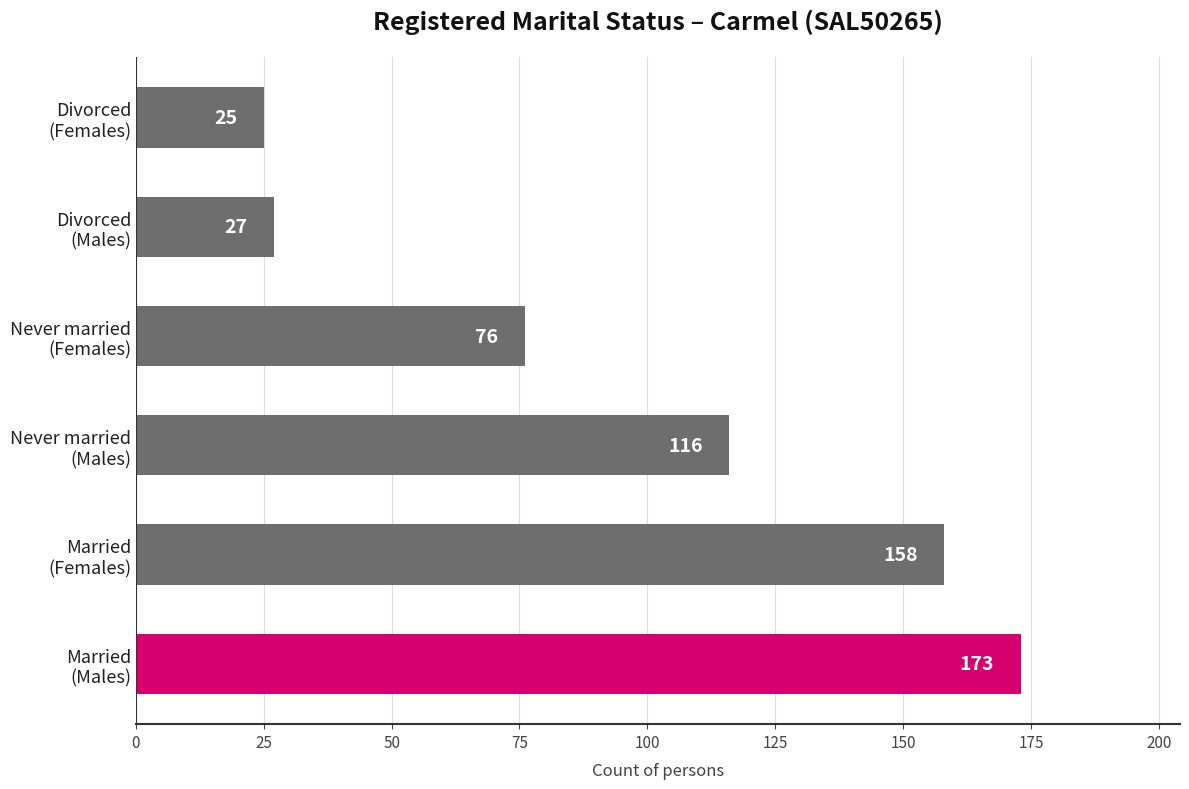

What is the smallest value displayed?

25